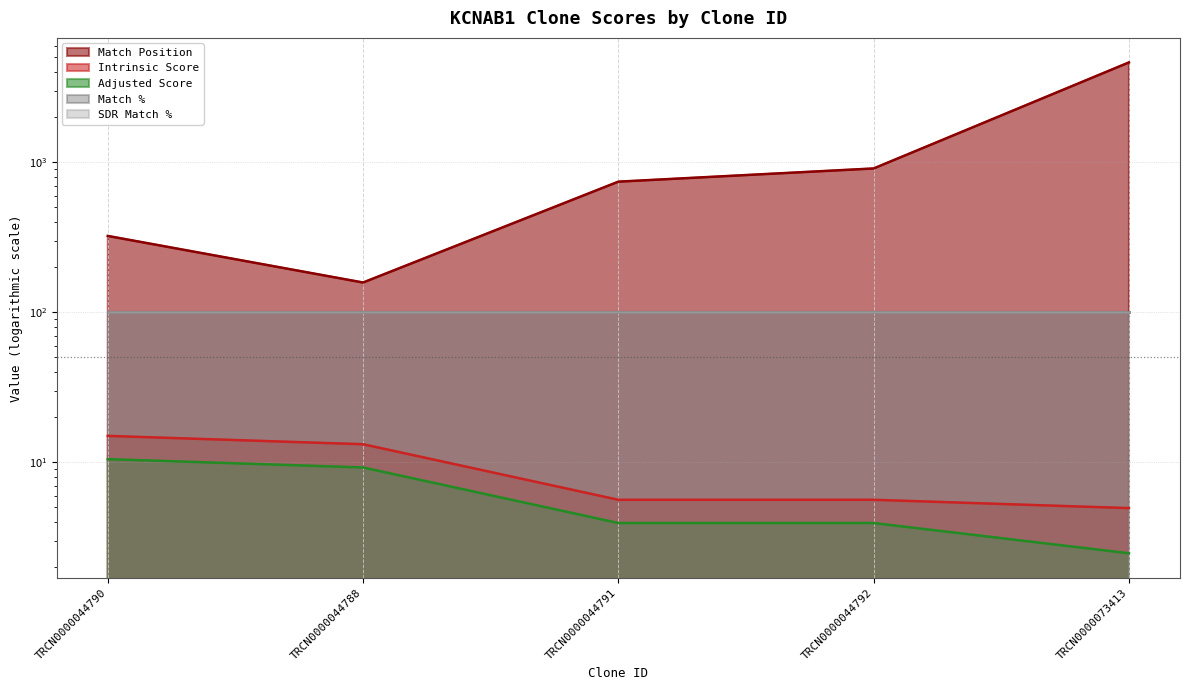

How many data points in Match Position are less than 743?

2